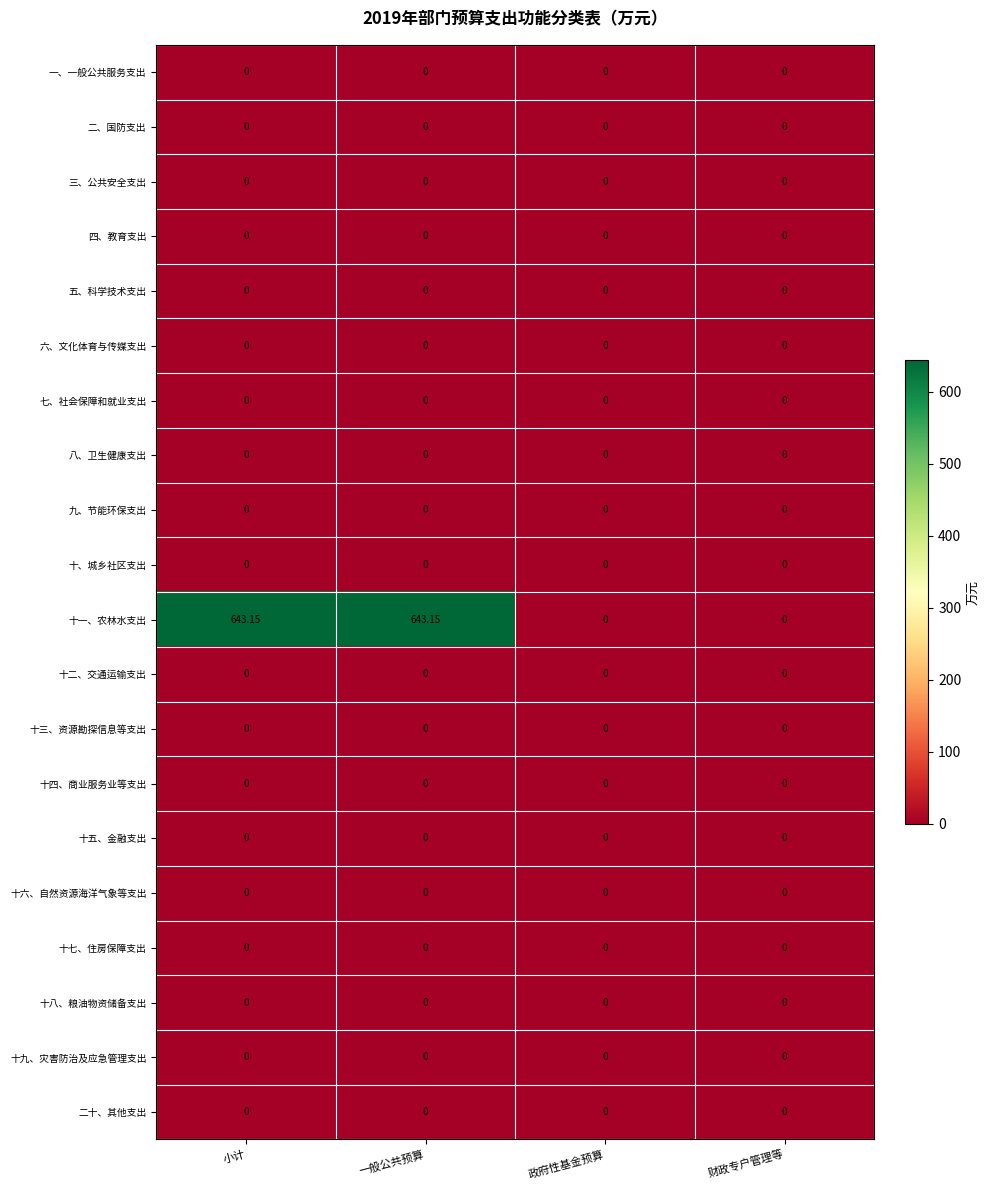

Which series has the largest range (max minus min)?

十一、农林水支出